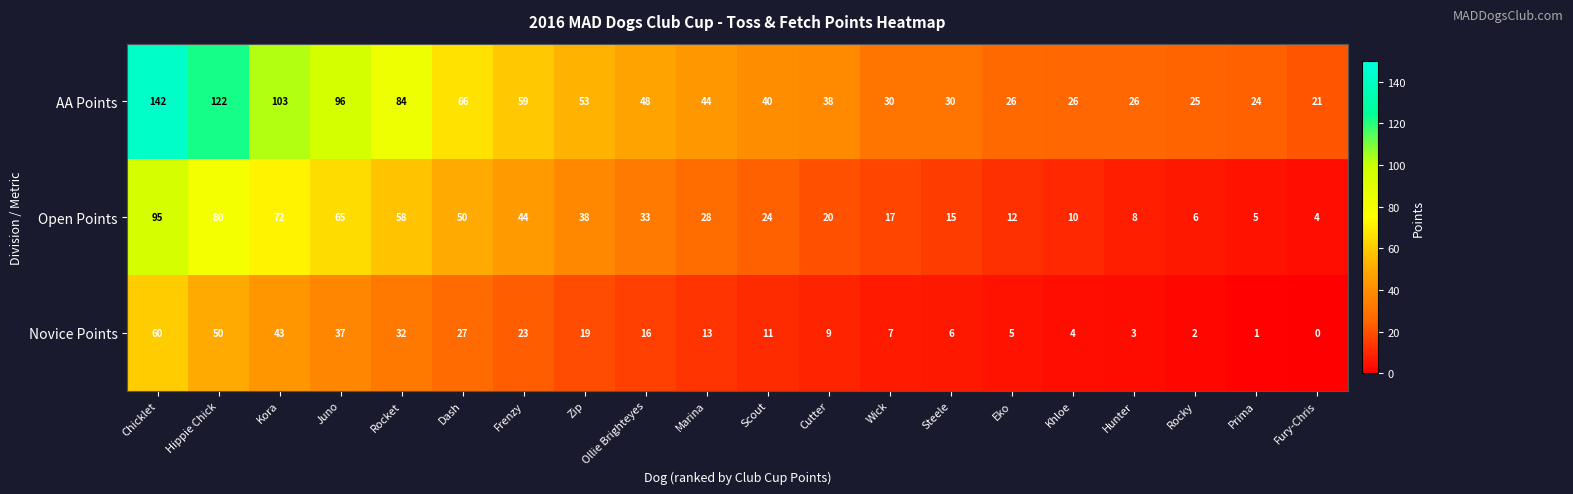

What is the average value of the Novice Points series?

18